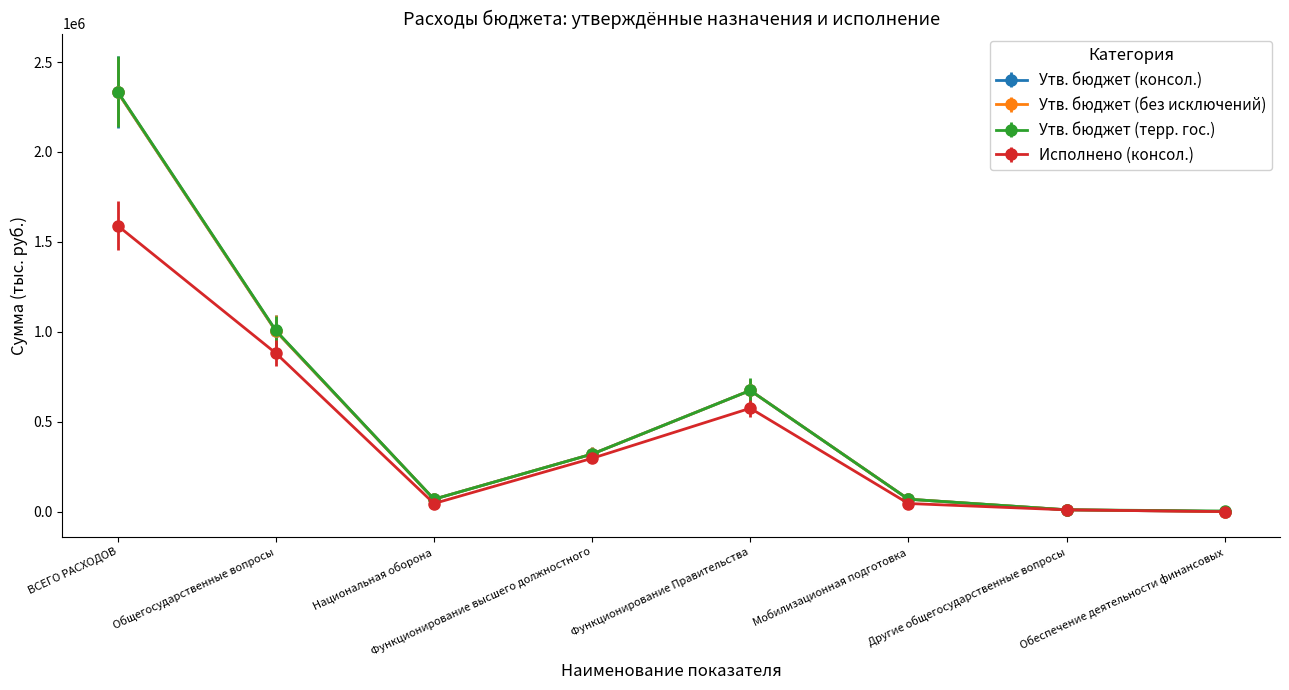

Rank the series by their maximum value, from highest to lowest.

Утв. бюджет (терр. гос.), Утв. бюджет (консол.), Утв. бюджет (без исключений), Исполнено (консол.)